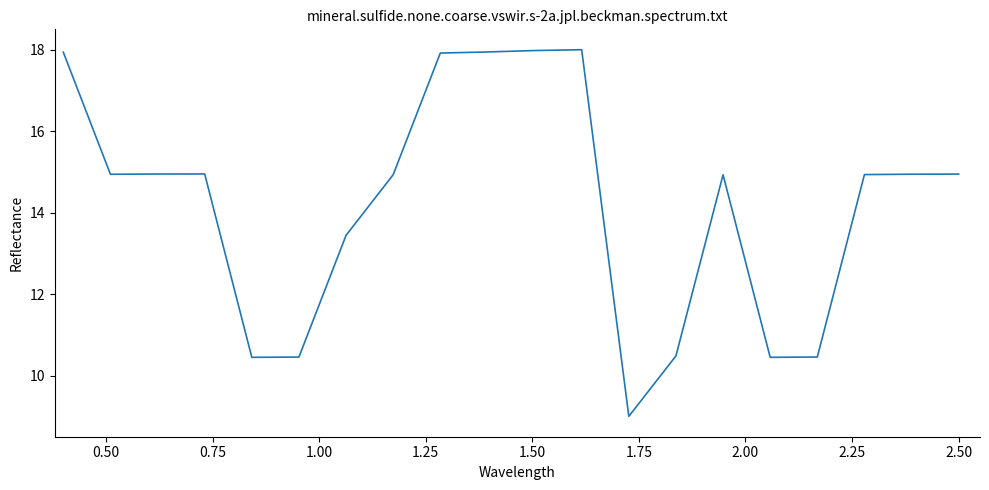

Does the chart display data point markers on the line(s)?

No